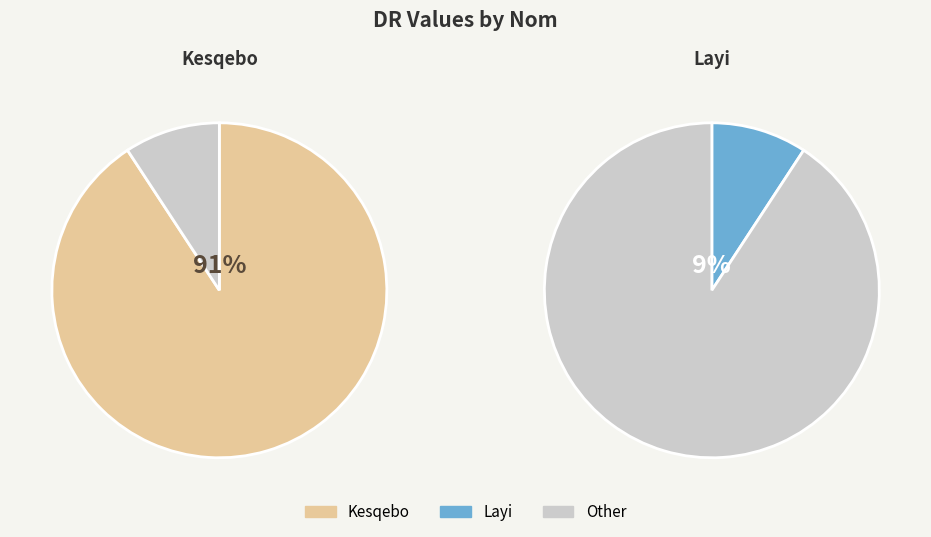

The Kesqebo slice represents 82% of the pie. True or false?

False